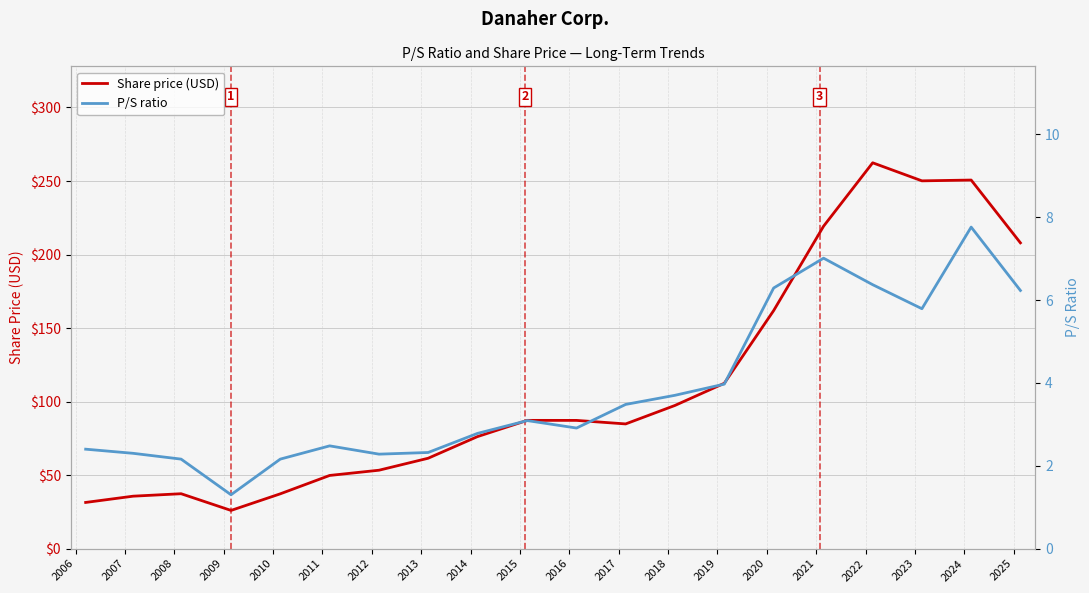

What is the minimum value shown in the chart?

1.3